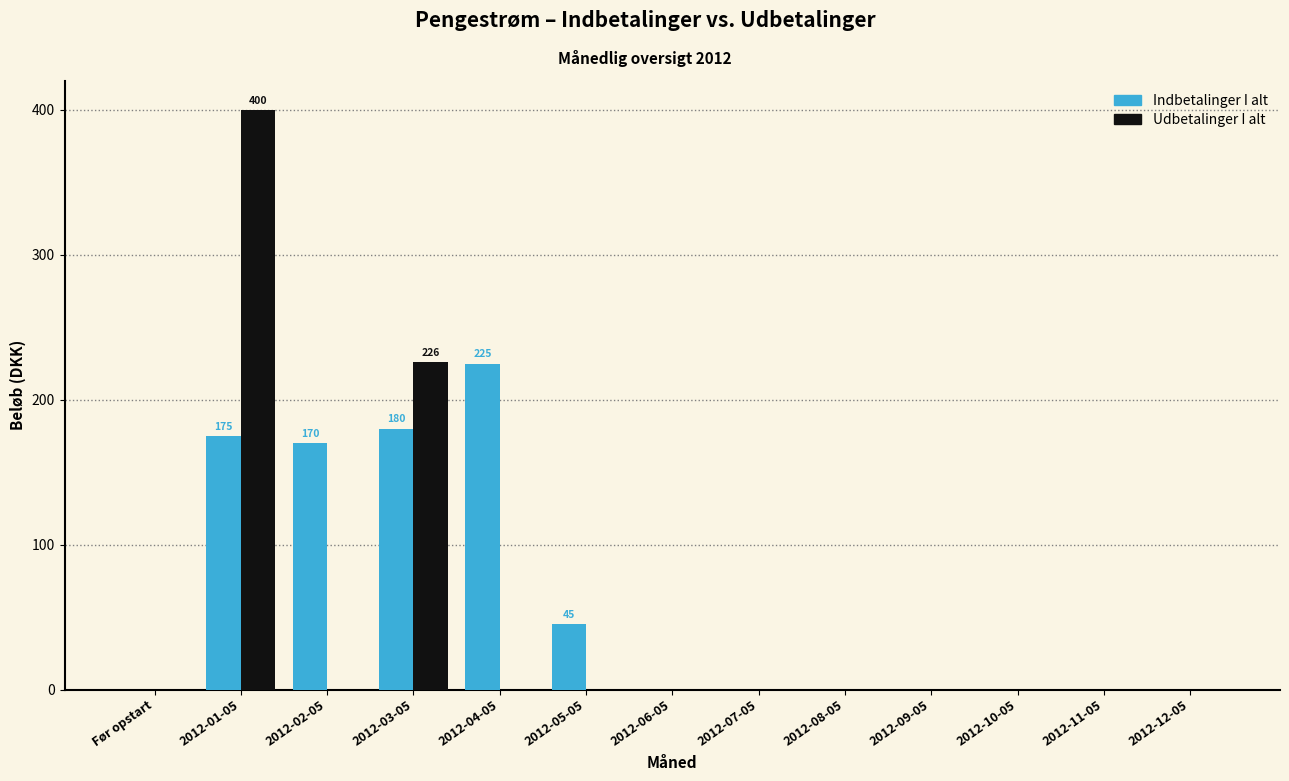

Reading left to right, extract all data points from this chart.

Indbetalinger I alt: Før opstart=0	2012-01-05=175	2012-02-05=170	2012-03-05=180	2012-04-05=225	2012-05-05=45	2012-06-05=0	2012-07-05=0	2012-08-05=0	2012-09-05=0	2012-10-05=0	2012-11-05=0	2012-12-05=0
Udbetalinger I alt: Før opstart=0	2012-01-05=400	2012-02-05=0	2012-03-05=226	2012-04-05=0	2012-05-05=0	2012-06-05=0	2012-07-05=0	2012-08-05=0	2012-09-05=0	2012-10-05=0	2012-11-05=0	2012-12-05=0